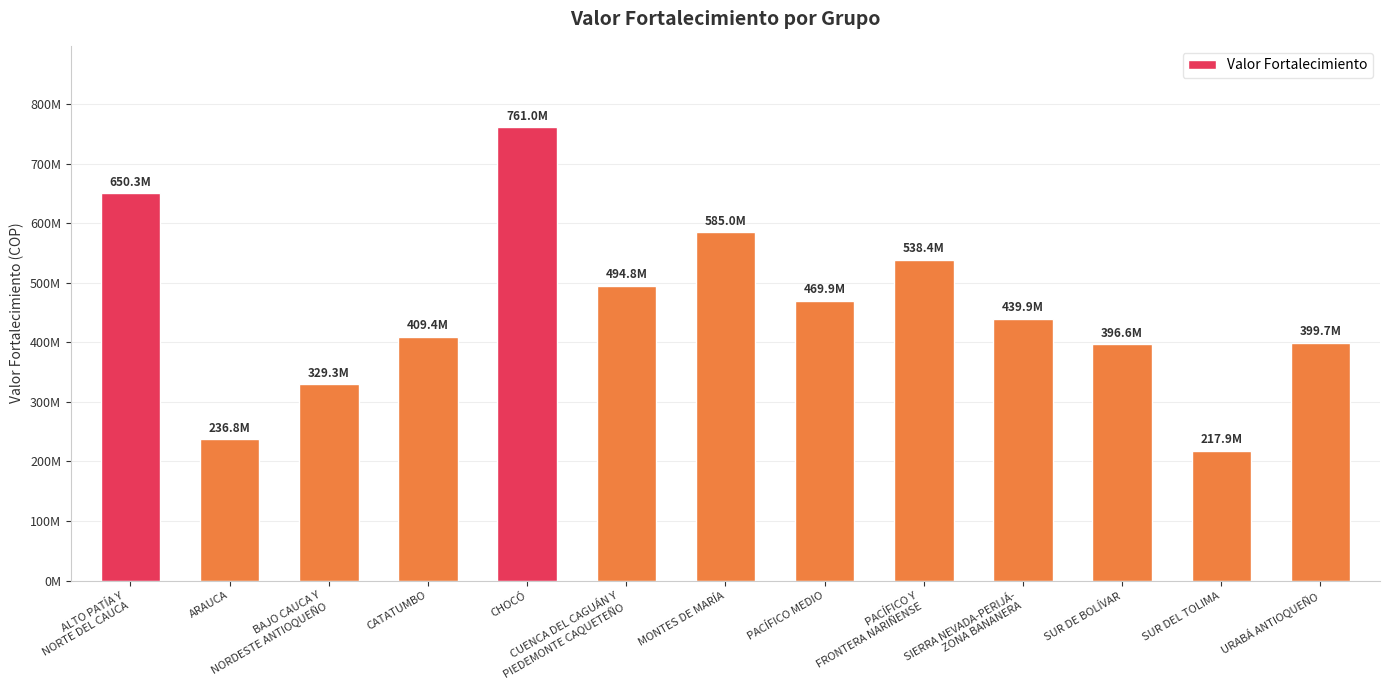

What is the minimum value shown in the chart?

217921612.9